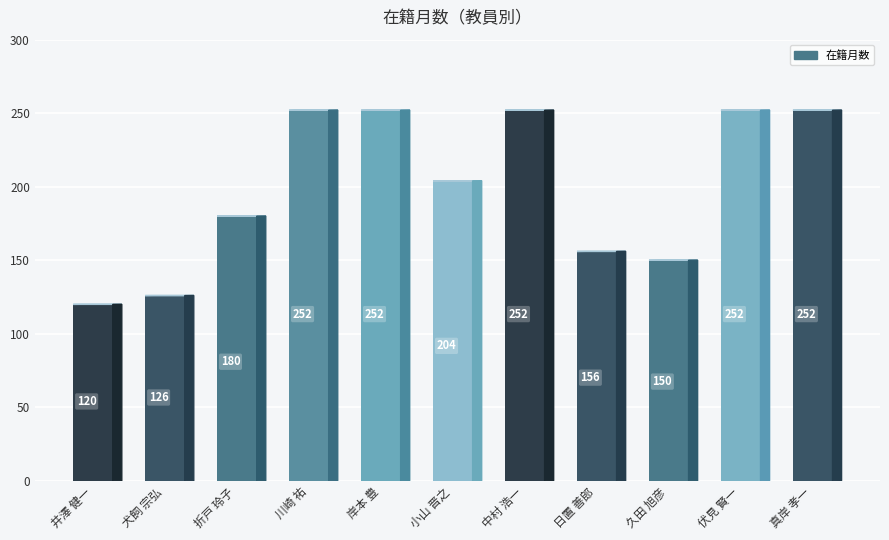

Where does the 在籍月数 series first go above 204?

川崎 祐